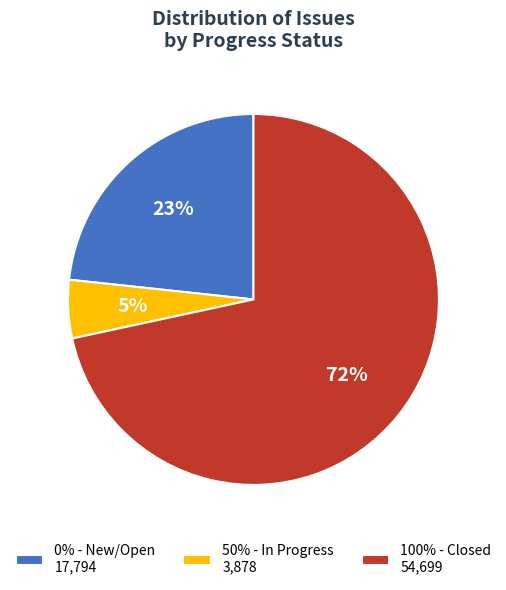

Do 50% - In Progress 3,878 and 100% - Closed 54,699 together represent more than half of the pie?

Yes